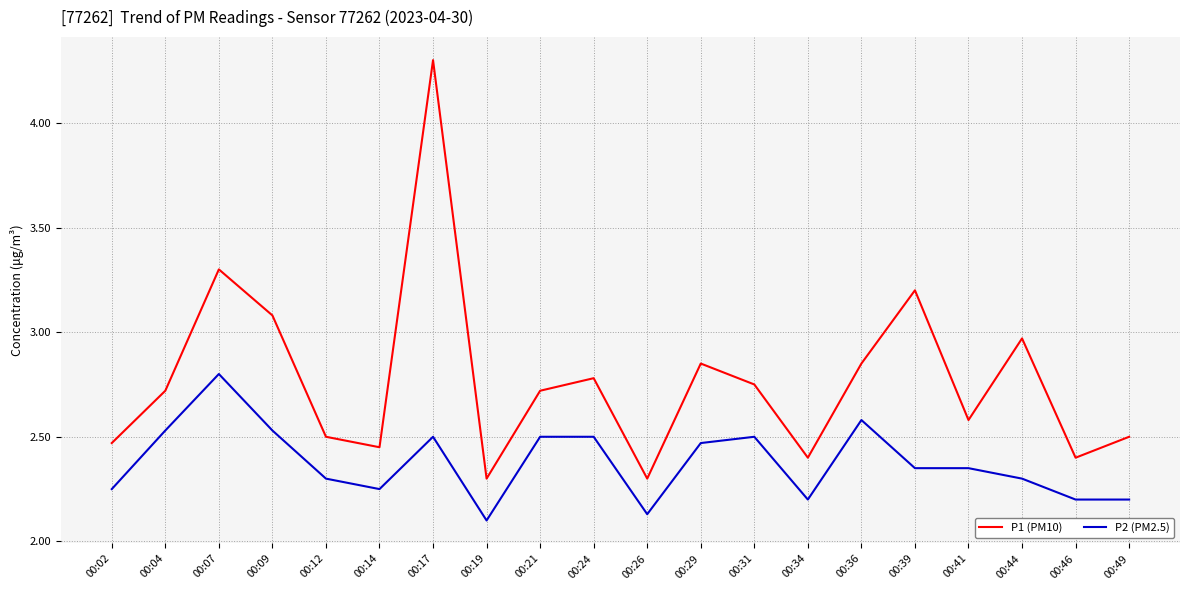

Is it true that P1 (PM10) equals 3.1 at 00:09?

True